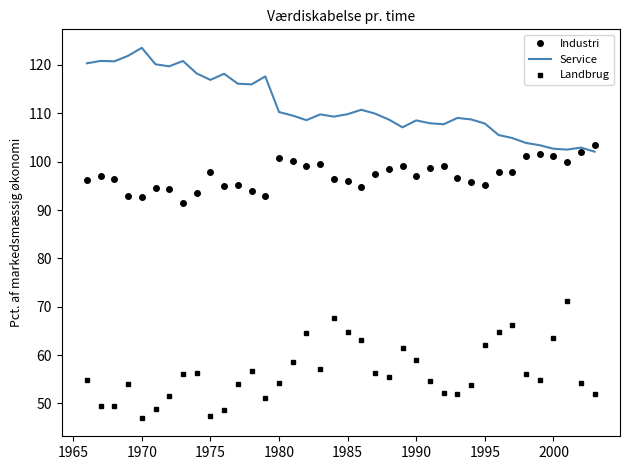

What is the minimum value for Industri?

91.5